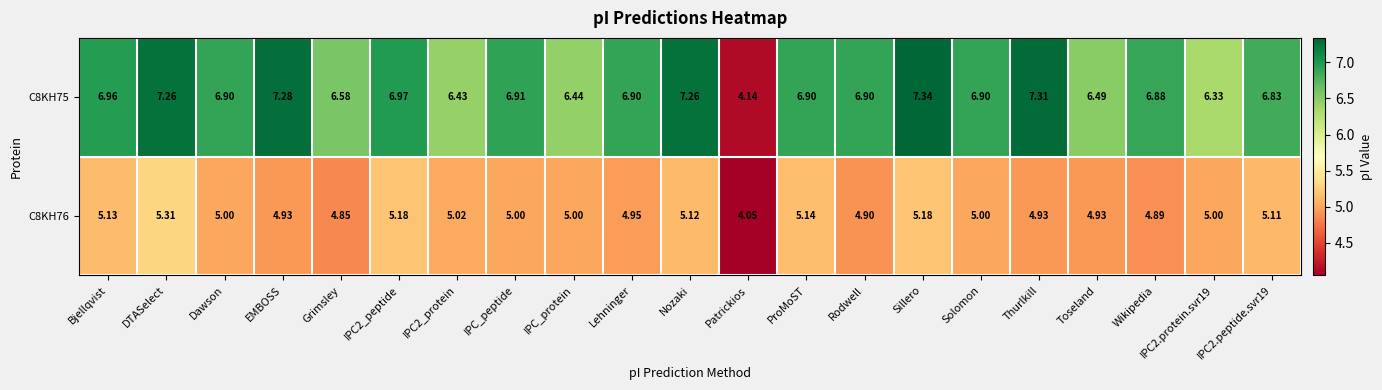

At which category does the chart reach its minimum across all series?

Patrickios